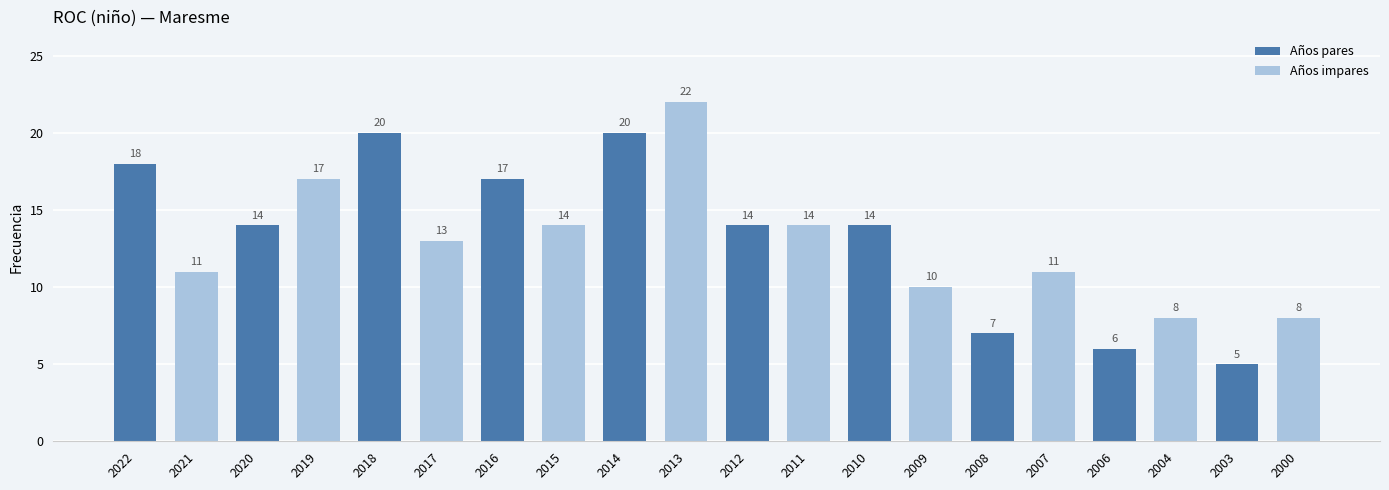

What is the ratio of the value at 2021 to the value at 2007?

1.0